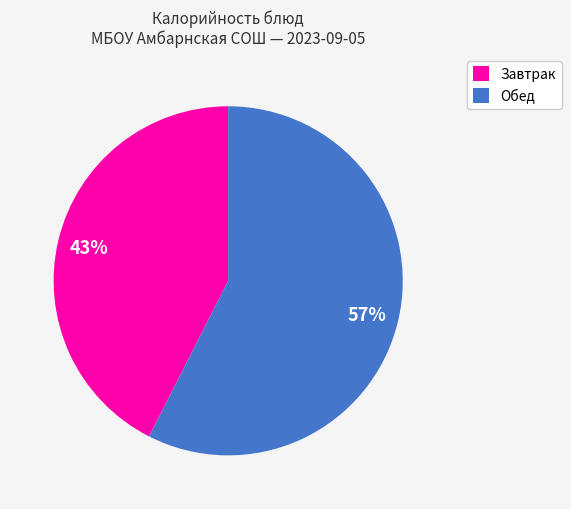

Does any single category account for the majority?

Yes